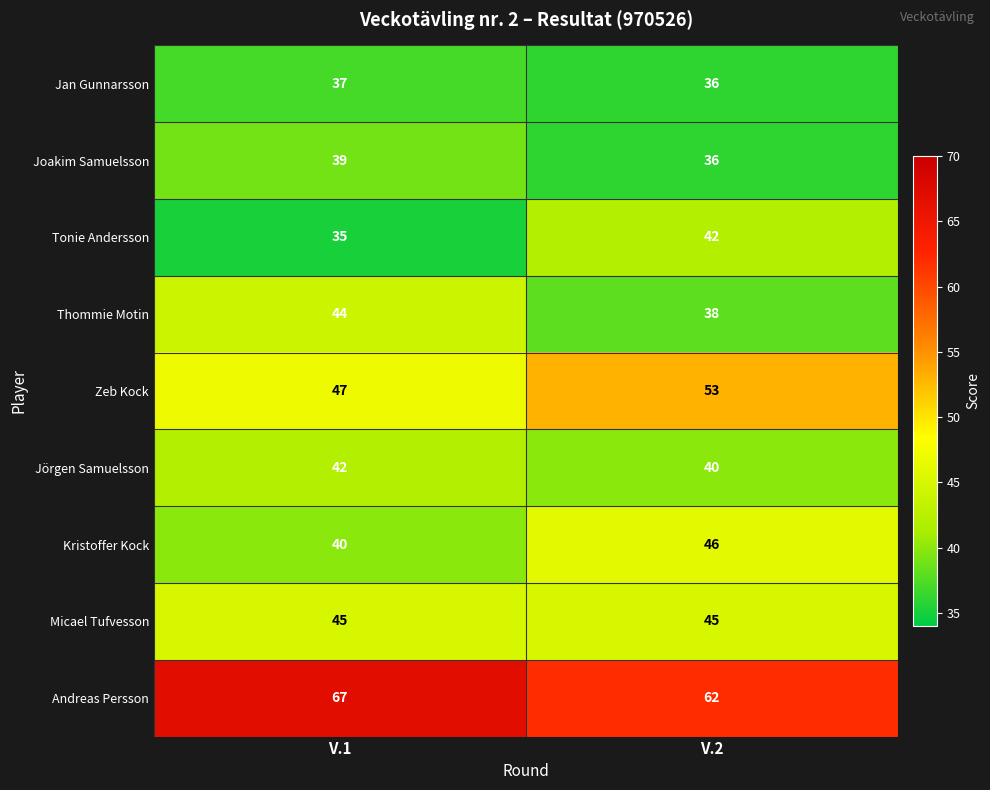

The Zeb Kock series shows 47 at V.1. True or false?

True